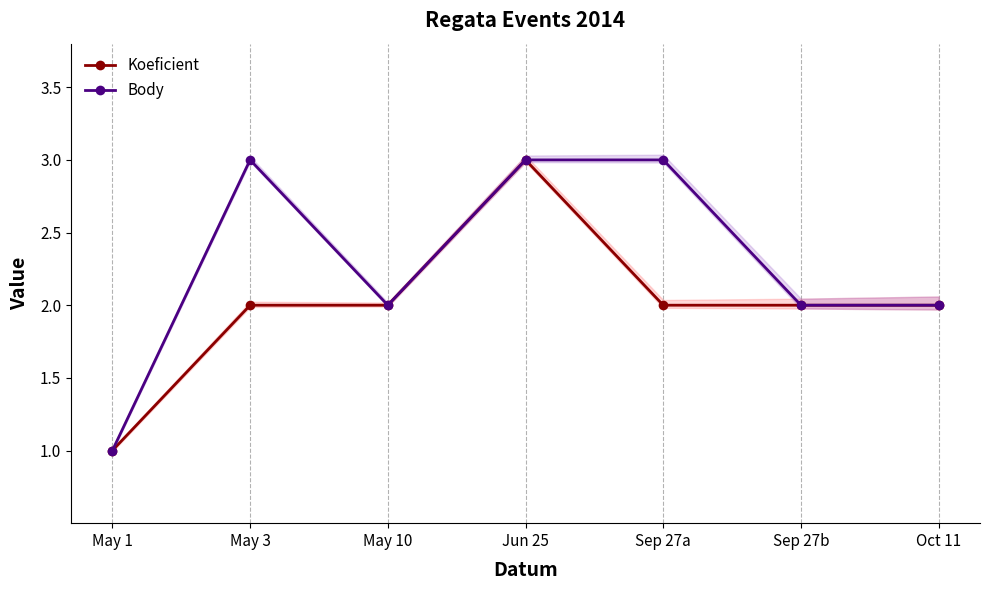

How many data points does each series have?

7